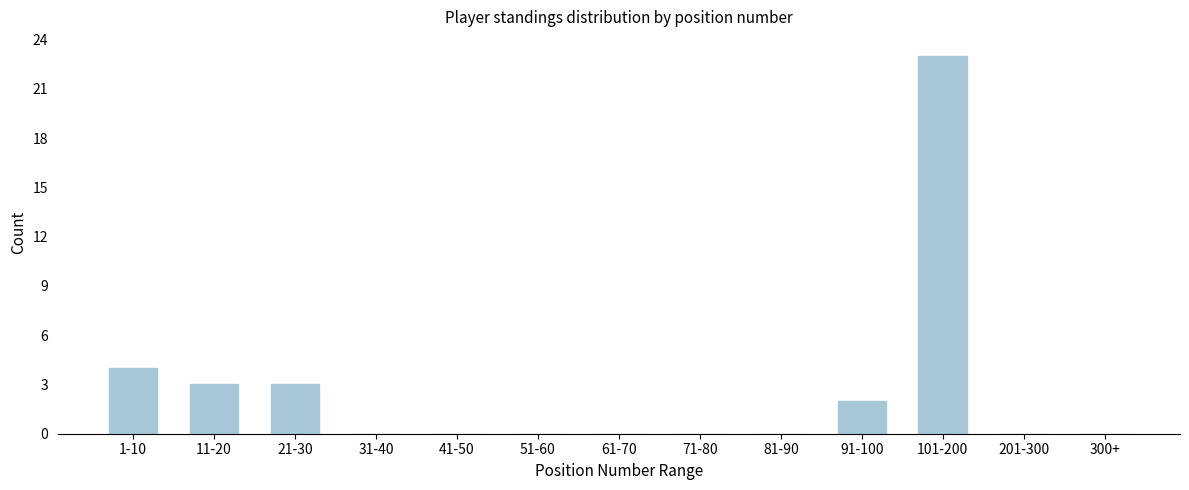

Reading left to right, what are all the values shown in this chart?

1-10=4	11-20=3	21-30=3	31-40=0	41-50=0	51-60=0	61-70=0	71-80=0	81-90=0	91-100=2	101-200=23	201-300=0	300+=0